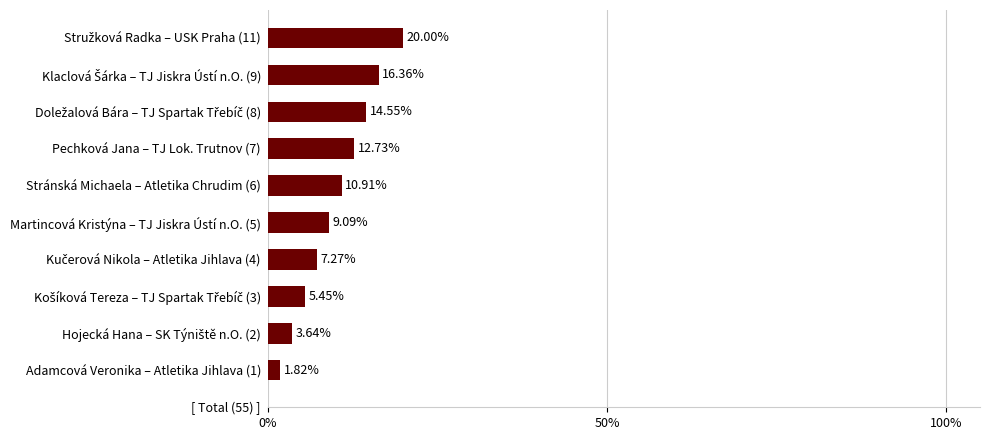

What is the average value?

10.2